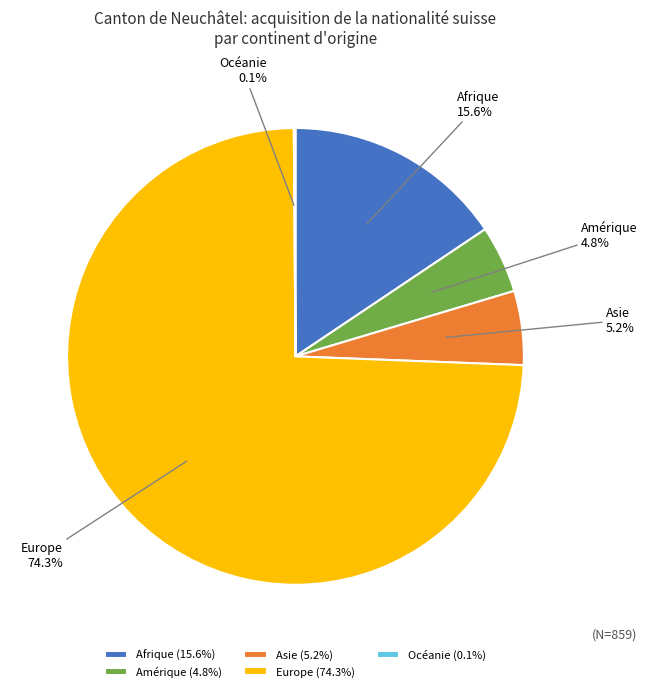

What portion of the pie excludes Europe?

25.7%